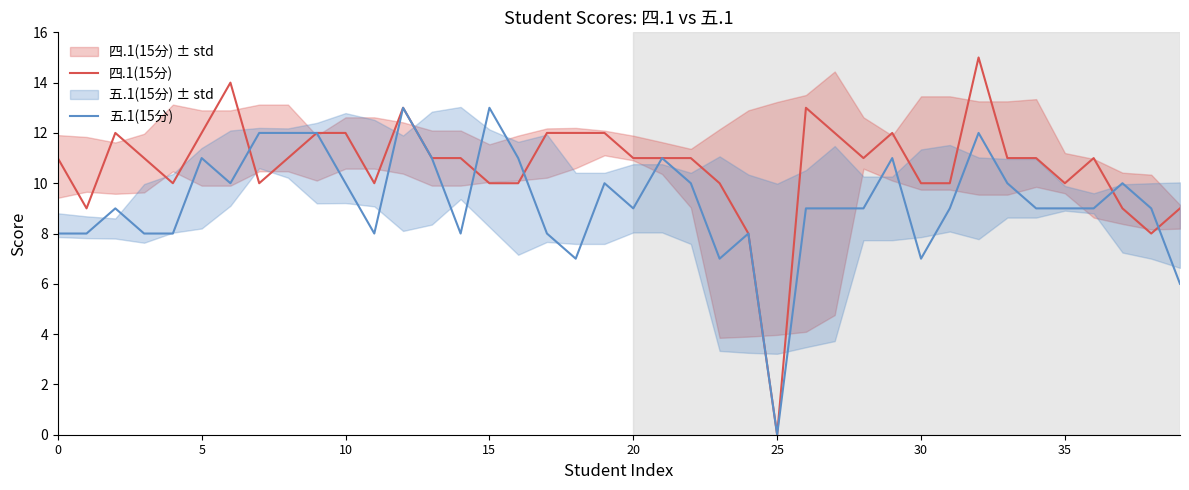

At which label is 四.1(15分) closest to 7?

24